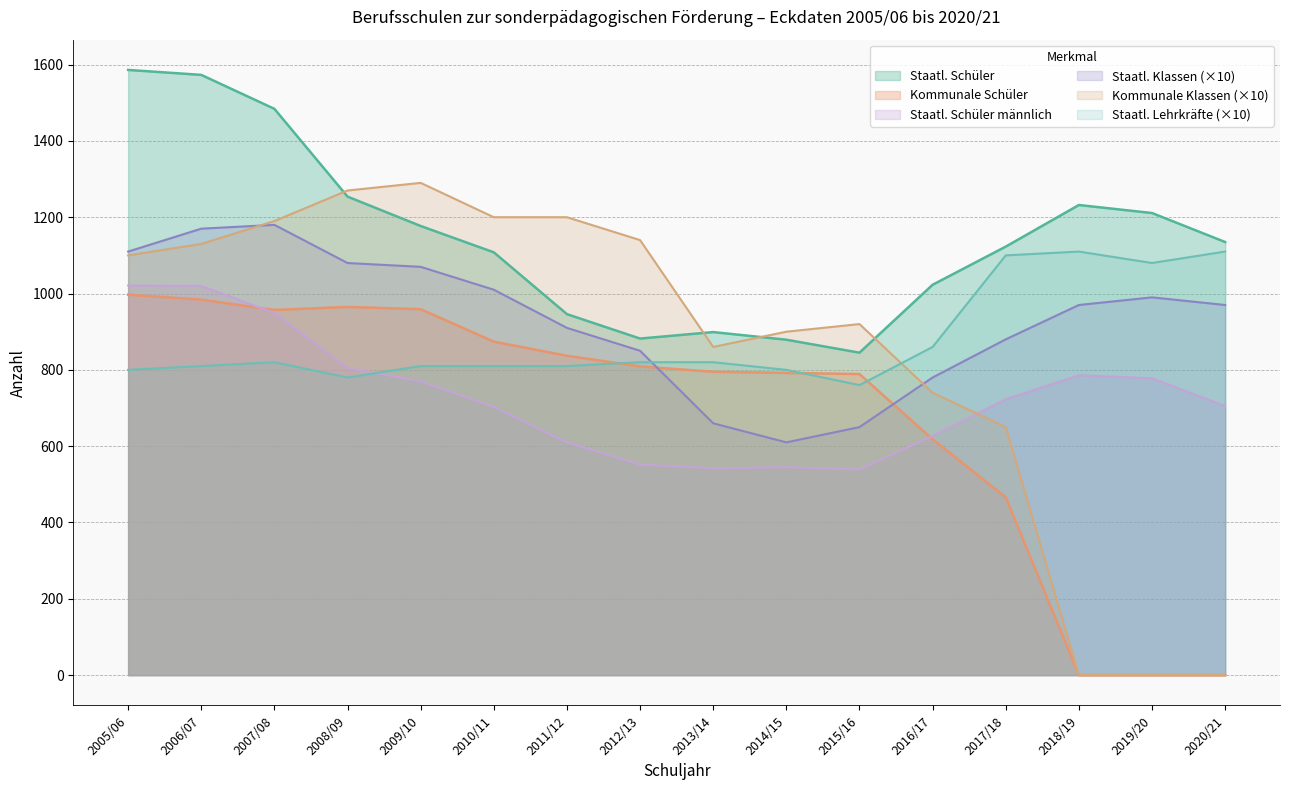

What is the sum of the Staatl. Lehrkräfte values at 2018/19 and 2014/15?

1910